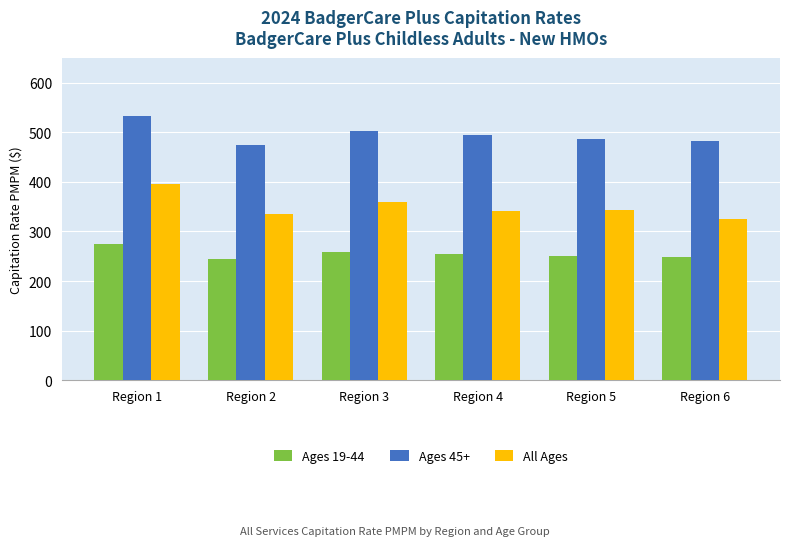

How many groups of bars are there?

6